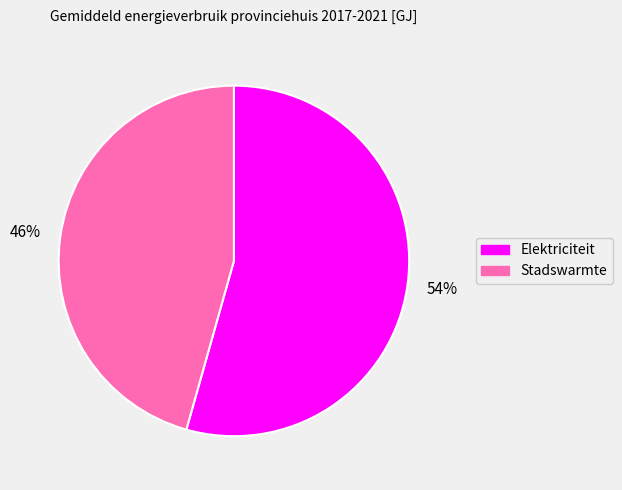

To the nearest percent, what is the combined percentage of Elektriciteit and Stadswarmte?

100%